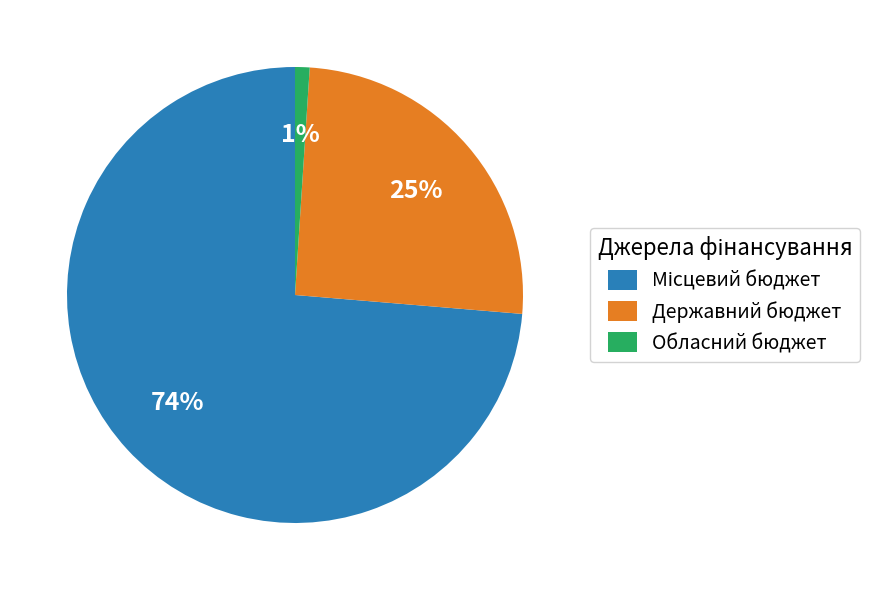

Is there a majority slice in this chart?

Yes